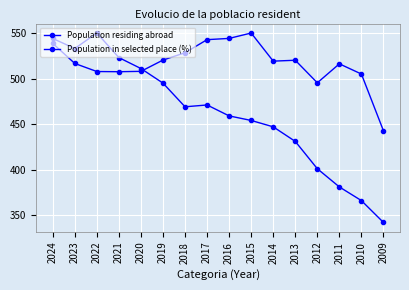

What is the minimum value shown in the chart?

342.0